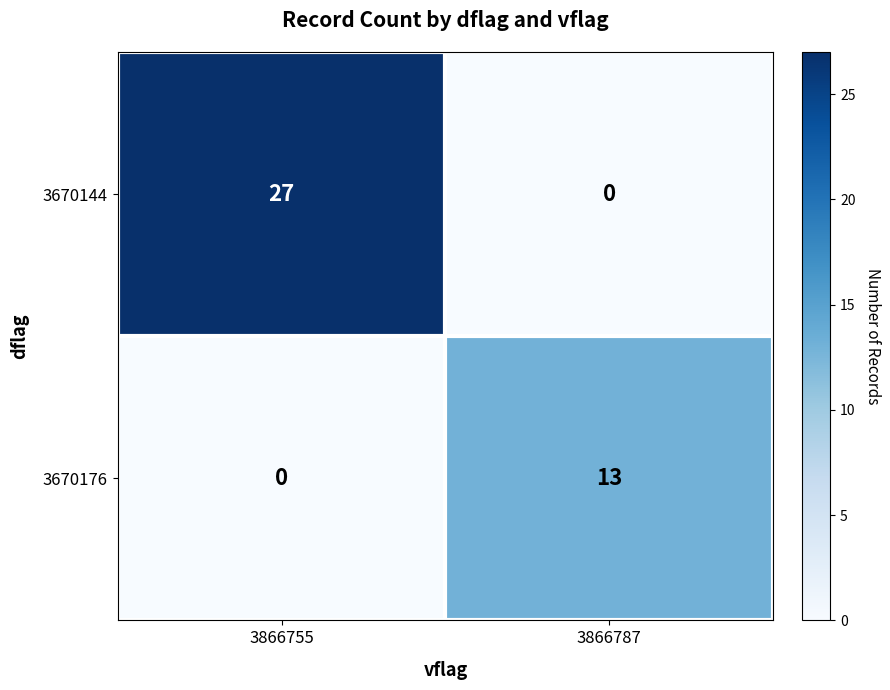

At how many categories does at least one series exceed 16?

1